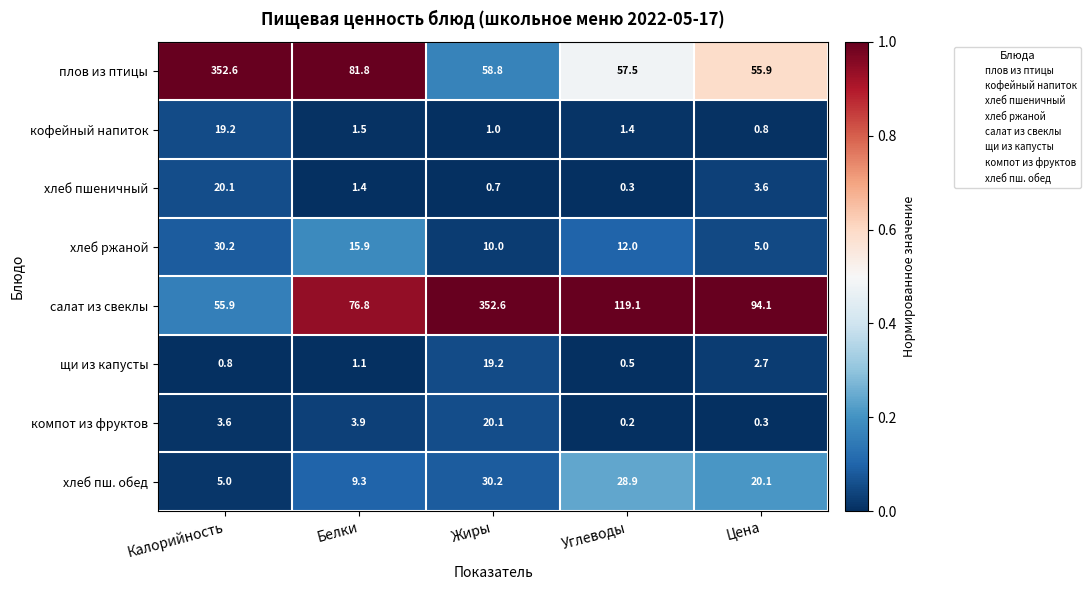

The хлеб пшеничный series shows 1.2 at Жиры. True or false?

False